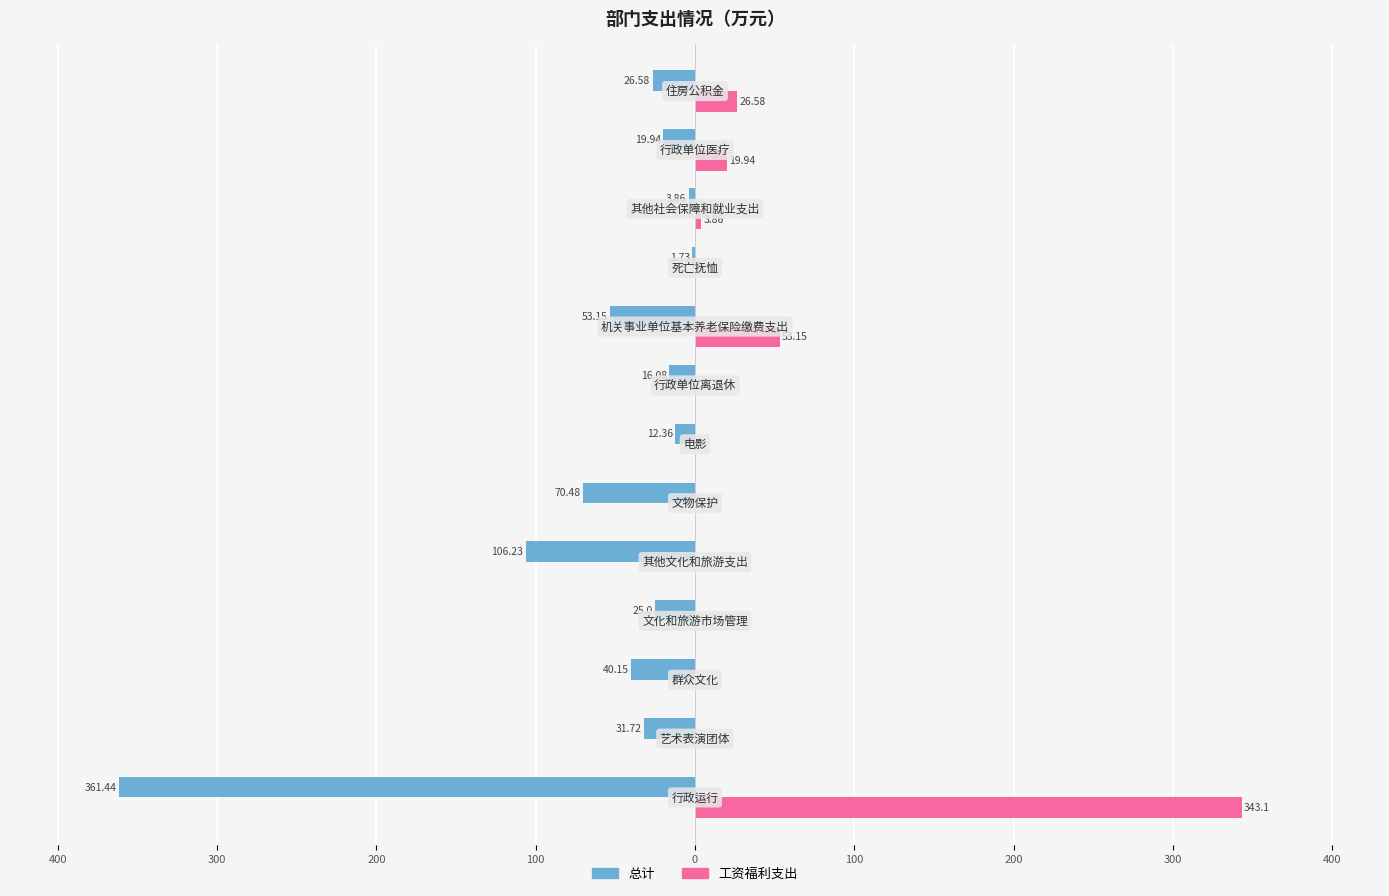

What are all the series names shown in the legend?

总计, 工资福利支出